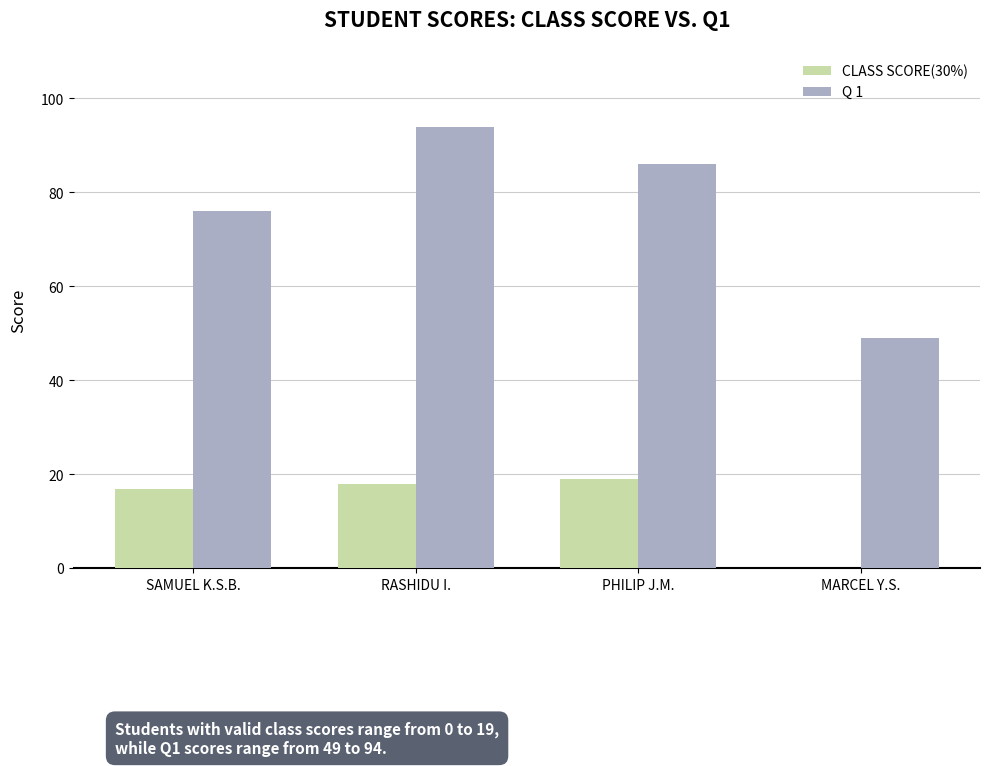

Which series has the largest total across all categories?

Q 1